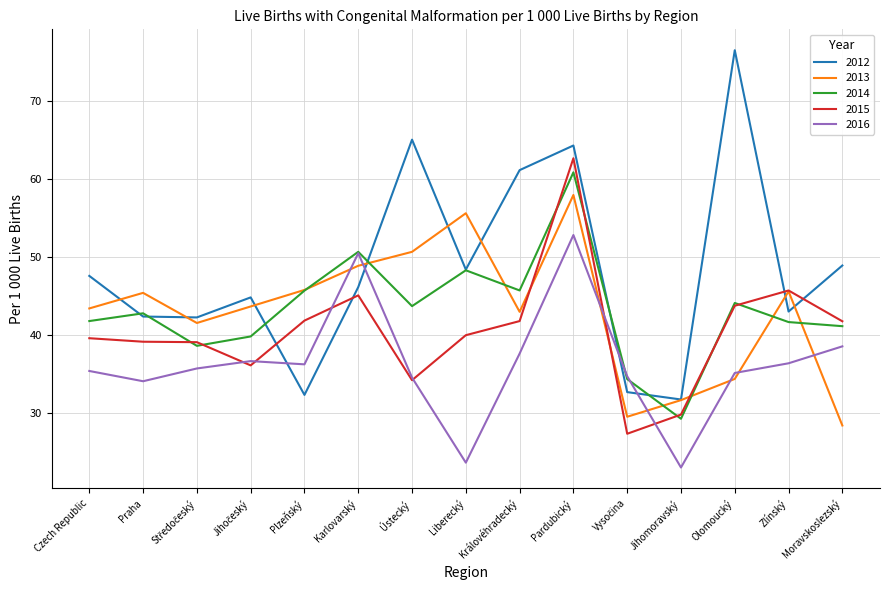

Where is the first local minimum for 2016?

Praha